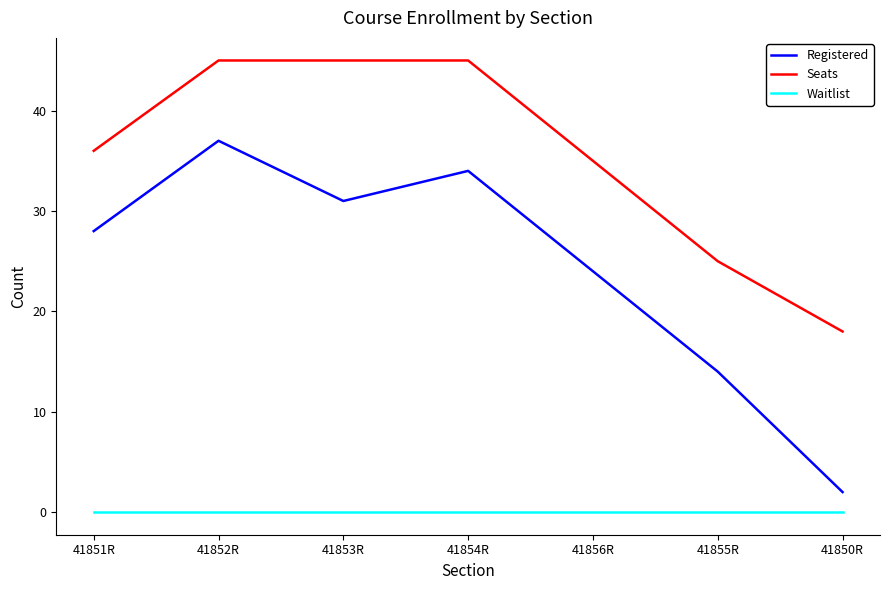

What position from the left is 41853R?

3